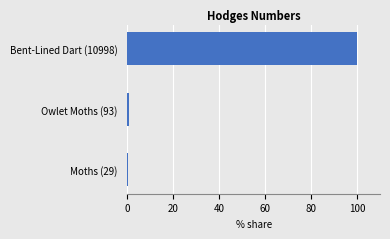

Is it true that the value at Bent-Lined Dart (10998) is 100.0?

True